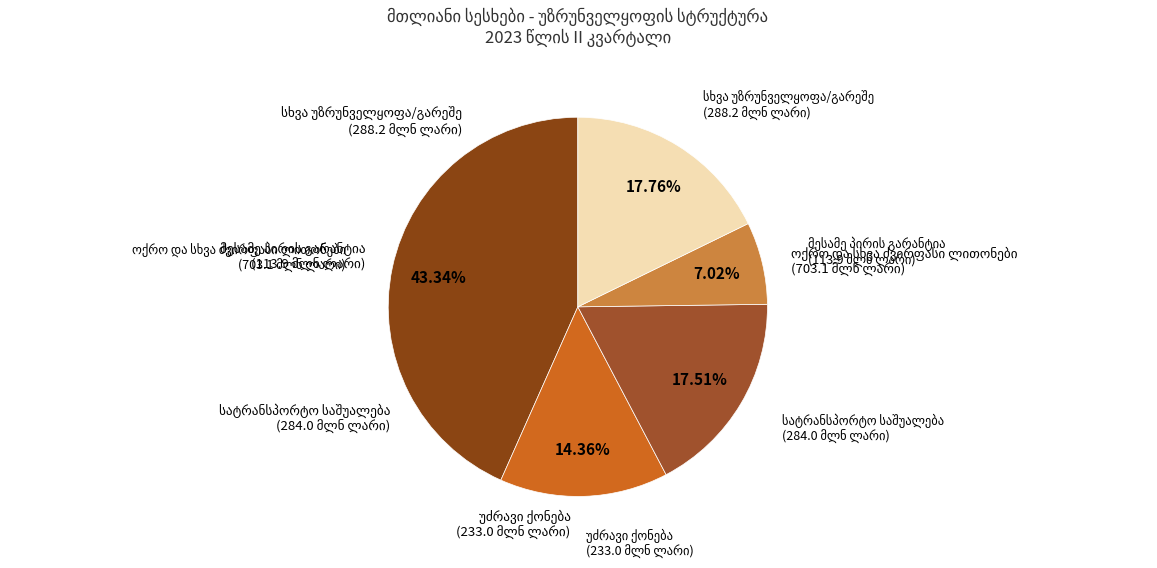

Count the number of slices in the pie.

5